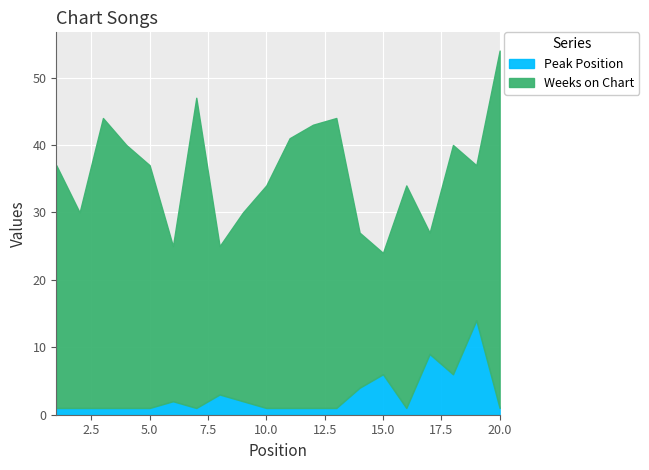

At which category does Weeks on Chart reach its first local valley?

2